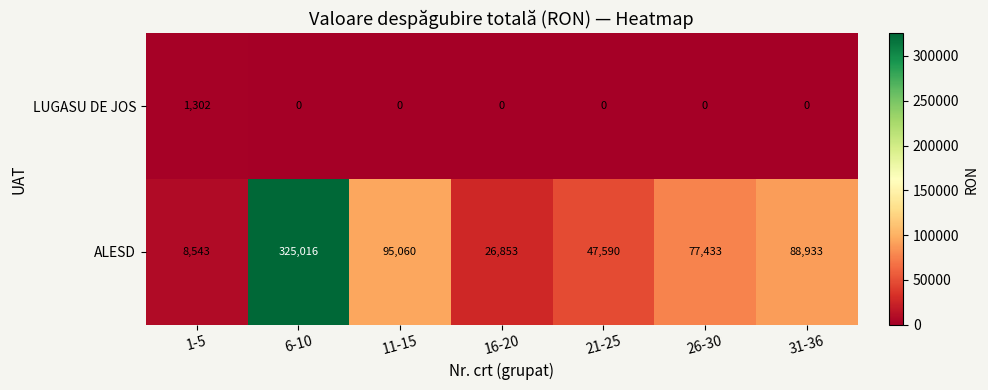

What is the sum of all ALESD values?

669428